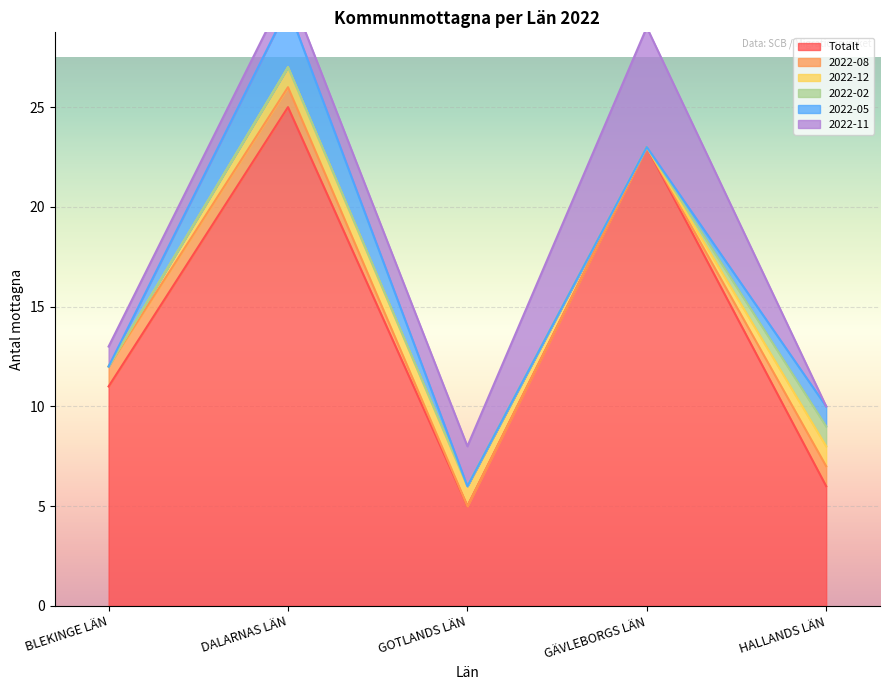

True or false: Totalt and 2022-08 intersect in this chart.

False